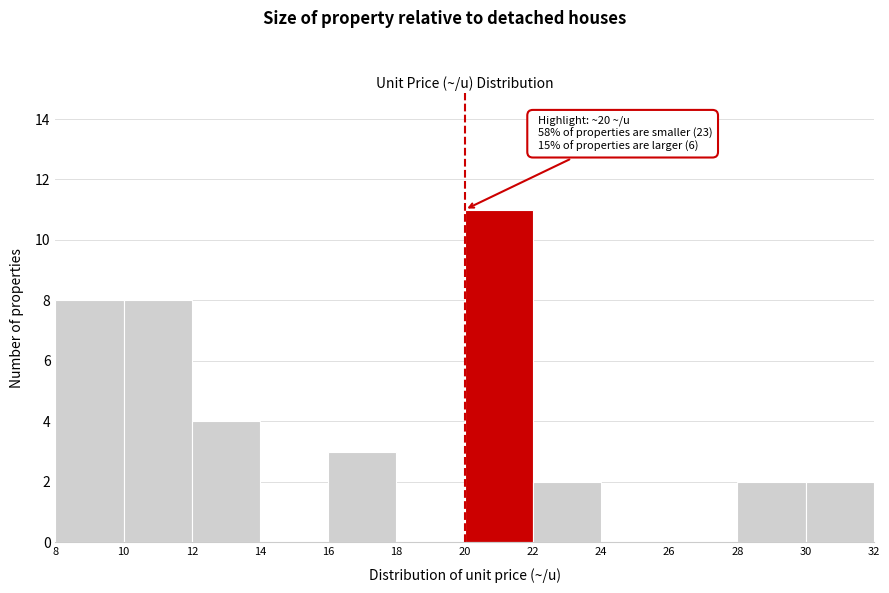

Which range on the x-axis has the tallest bar?

20 to 22